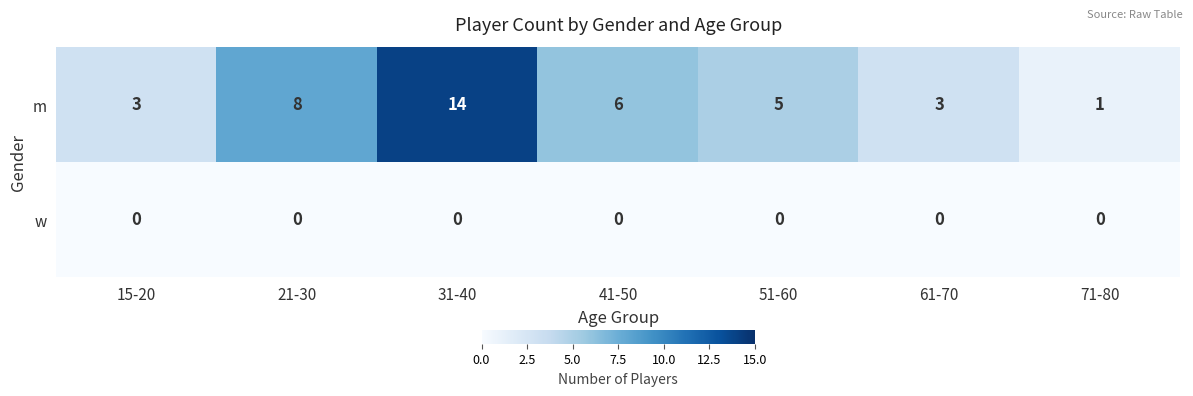

At which label does m reach its minimum?

71-80